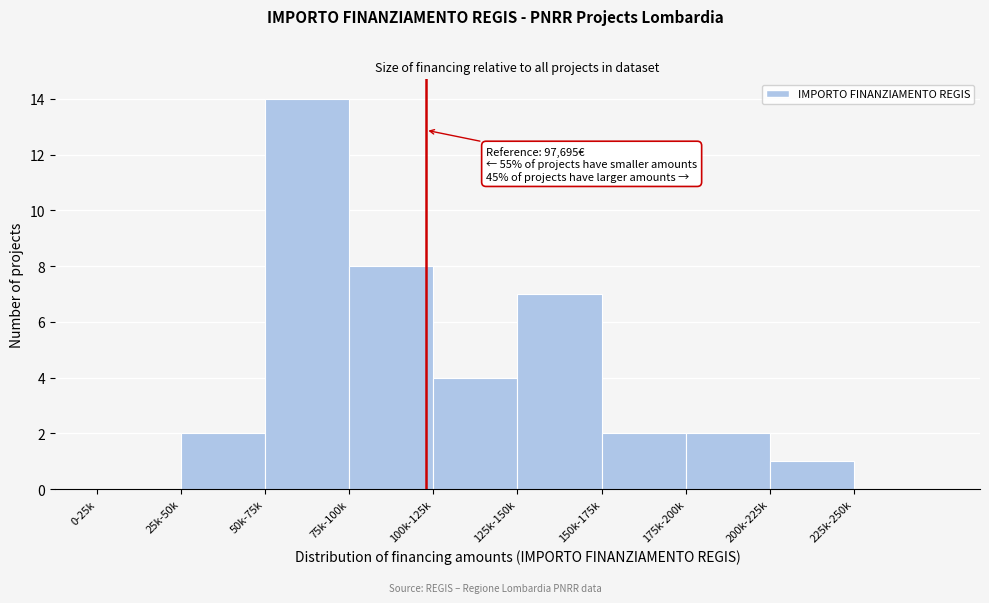

Reading right to left, list all the values displayed in this chart.

225k-250k=0	200k-225k=1	175k-200k=2	150k-175k=2	125k-150k=7	100k-125k=4	75k-100k=8	50k-75k=14	25k-50k=2	0-25k=0